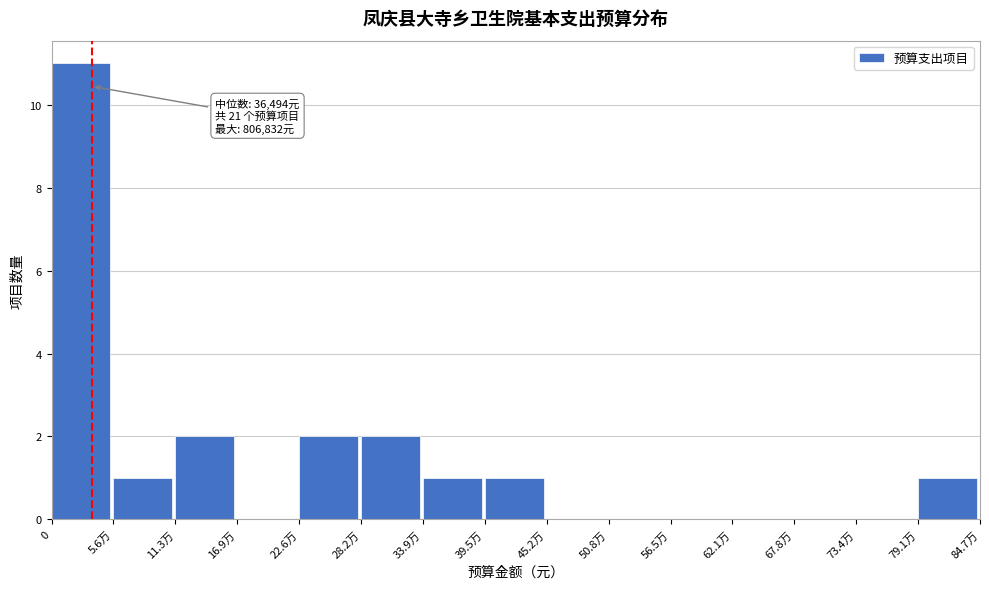

Reading left to right, list all the values displayed in this chart.

0=11	5.6万=1	11.3万=2	16.9万=0	22.6万=2	28.2万=2	33.9万=1	39.5万=1	45.2万=0	50.8万=0	56.5万=0	62.1万=0	67.8万=0	73.4万=0	79.1万=1